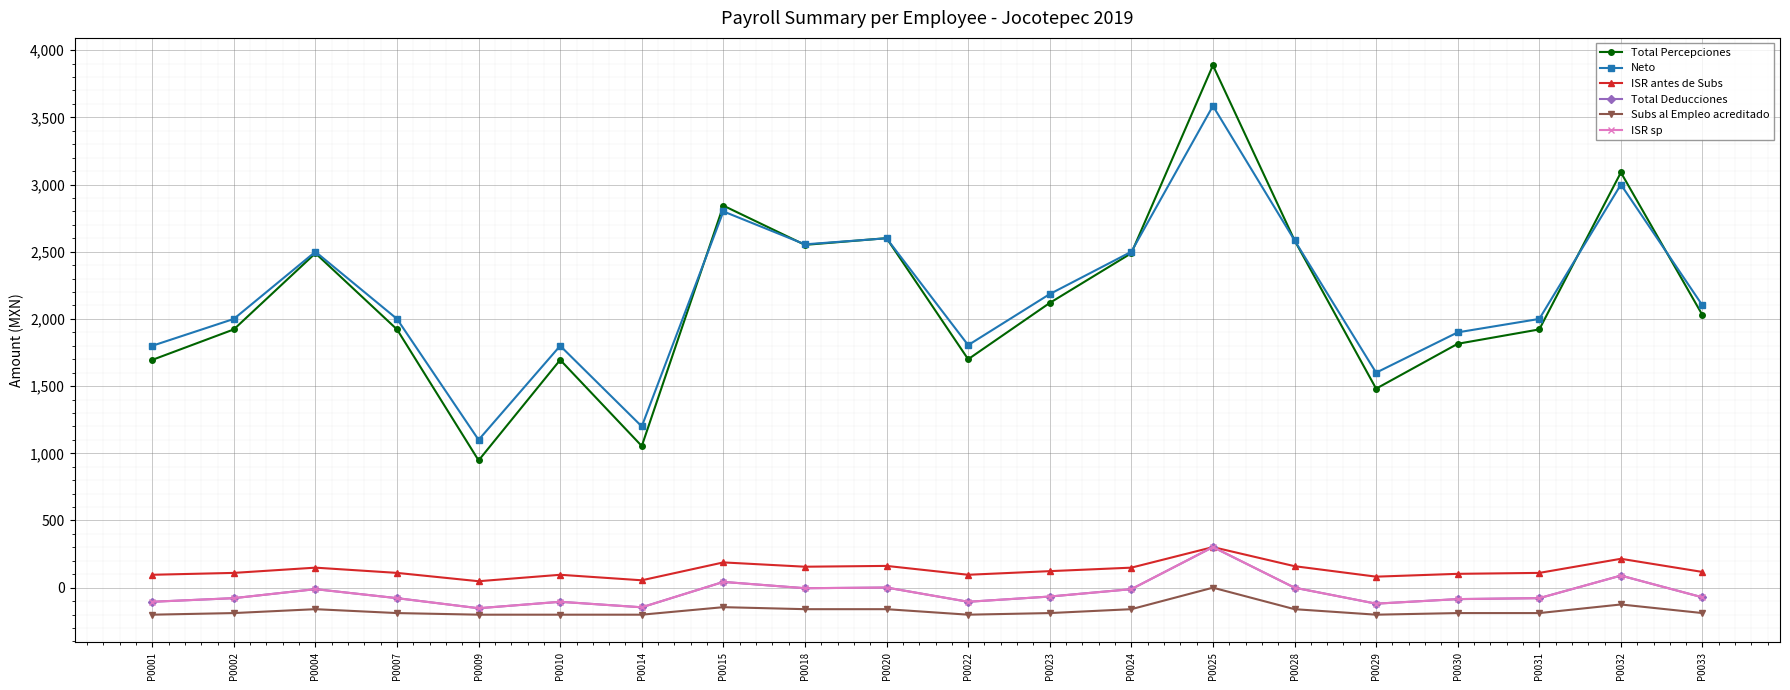

Reading left to right, transcribe all the data shown in this chart.

Total Percepciones: 1695	1922	2489	1922	947	1695	1054	2843	2551	2601	1700	2119	2489	3887	2585	1481	1815	1922	3090	2028
Neto: 1800	2000	2500	2000	1100	1800	1200	2800	2555	2600	1805	2185	2500	3585	2585	1600	1900	2000	3000	2100
ISR antes de Subs: 96	110	149	110	48	96	55	188	156	162	96	123	149	302	160	82	103	110	215	117
Total Deducciones: -105	-78	-11	-78	-153	-105	-146	43	-4	1	-105	-66	-11	302	0	-119	-85	-78	90	-72
Subs al Empleo acreditado: -201	-189	-160	-189	-201	-201	-201	-145	-160	-160	-201	-189	-160	0	-160	-201	-189	-189	-125	-189
ISR sp: -105	-78	-11	-78	-153	-105	-146	43	-4	1	-105	-66	-11	302	0	-119	-85	-78	90	-72